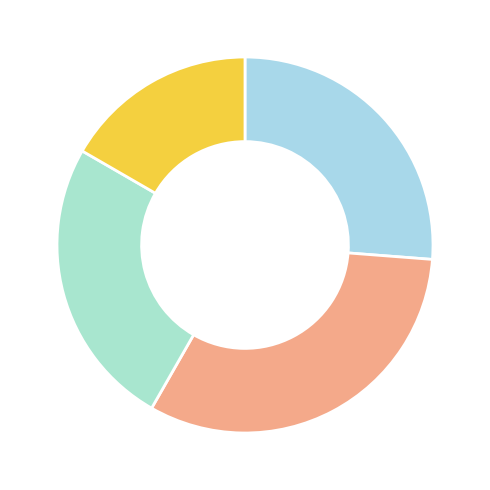

How many slices are in this pie chart?

4